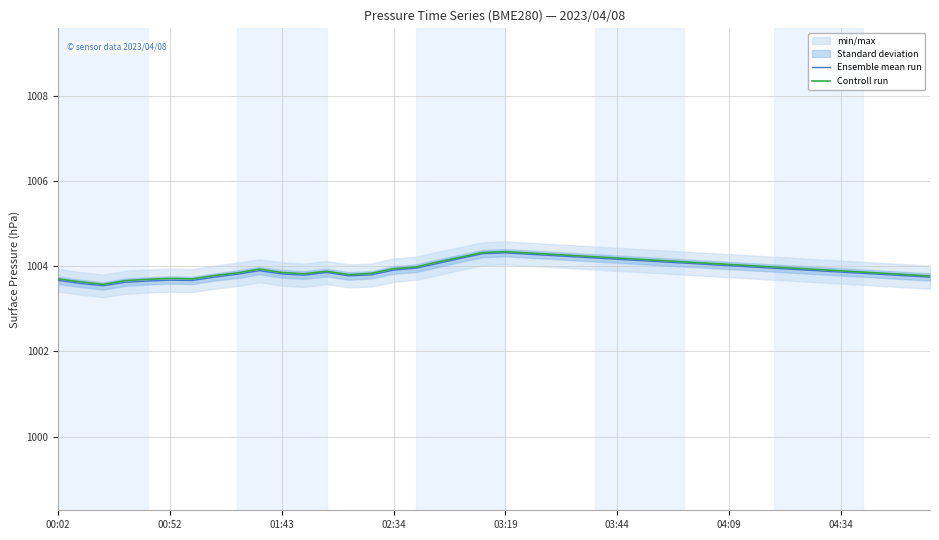

At which category does the chart reach its peak across all series?

03:19